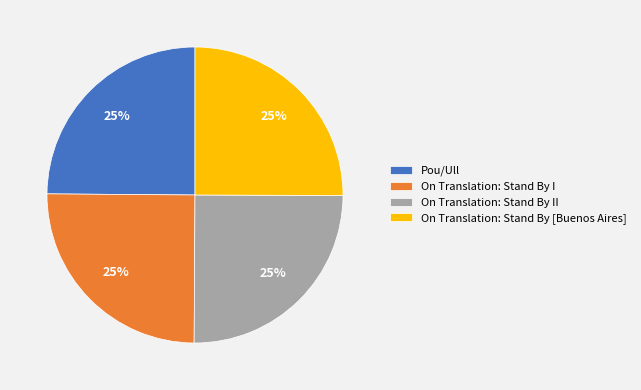

Does On Translation: Stand By [Buenos Aires] account for over 50% of the chart?

No